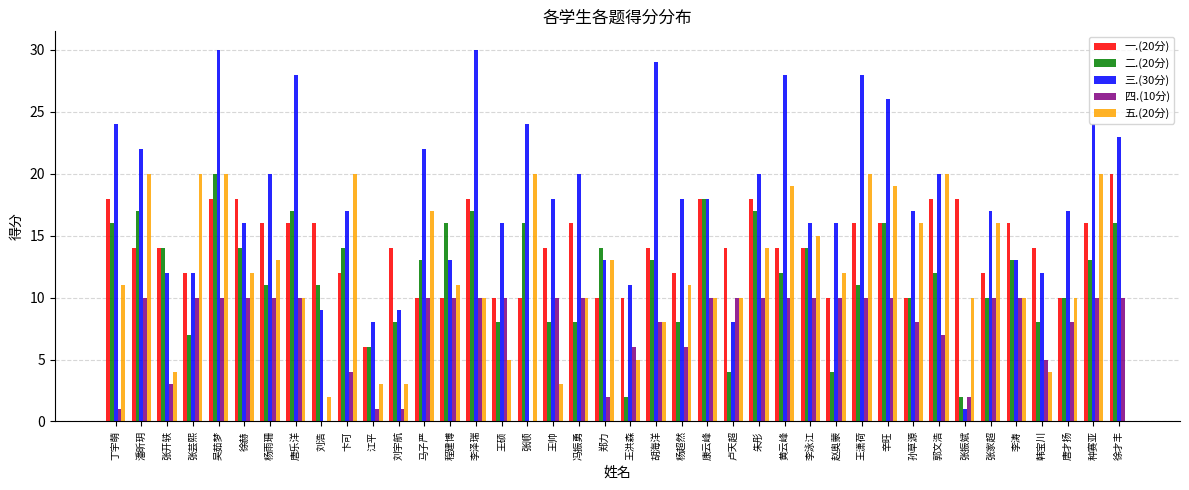

Between 李泳江 and 韩宝川, which series saw the biggest shift?

五.(20分)